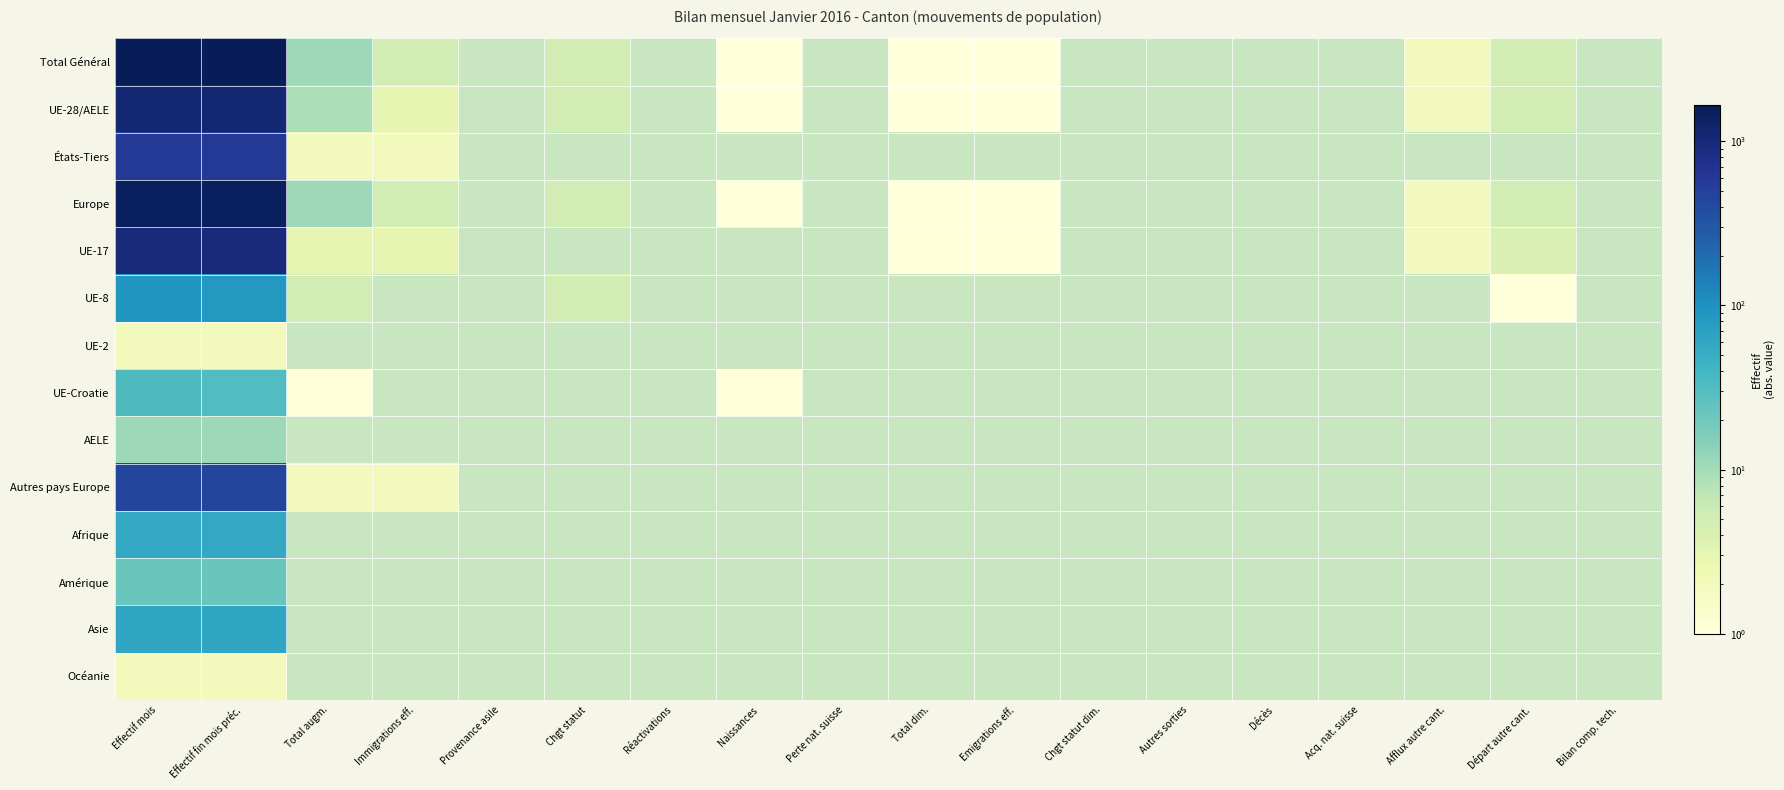

Which label corresponds to the smallest value in the chart?

Effectif mois